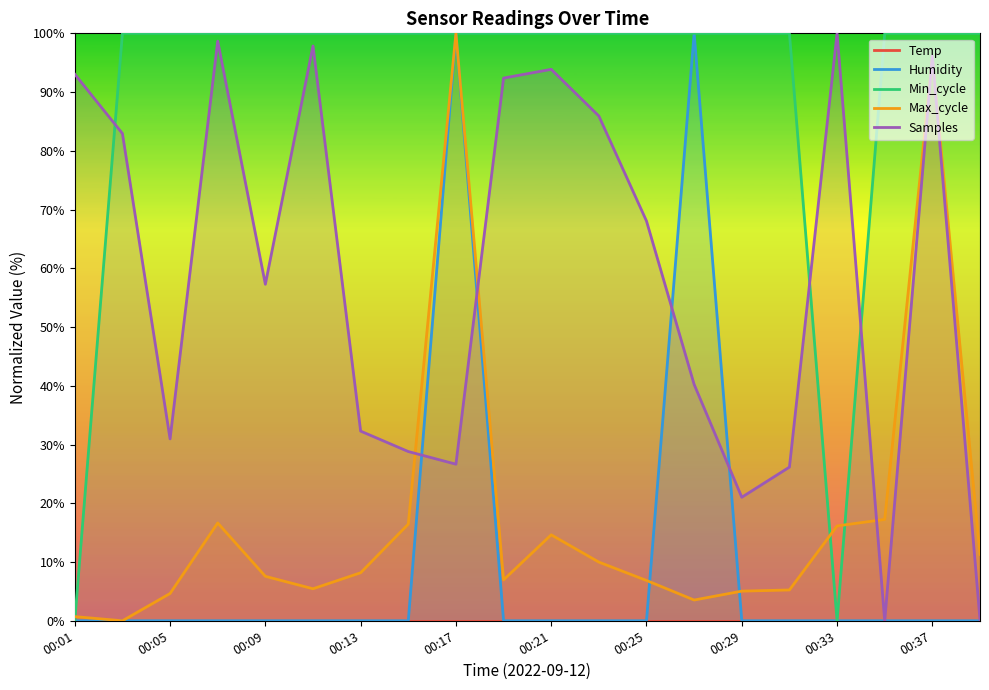

What is the spread (max minus min) of values at 19?

100.0